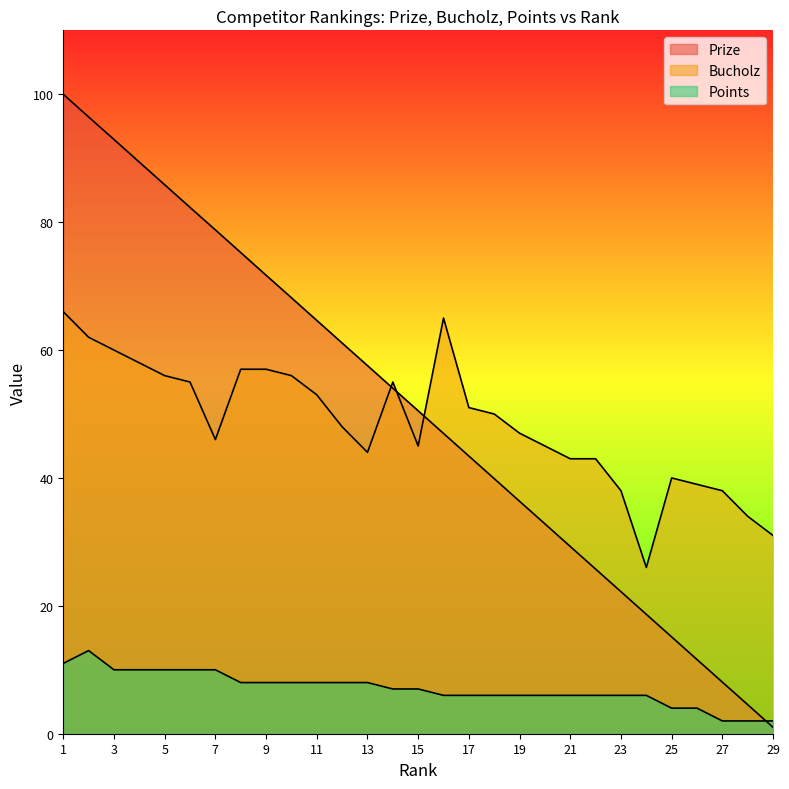

Rank the series at 5 from highest to lowest value.

Prize, Bucholz, Points